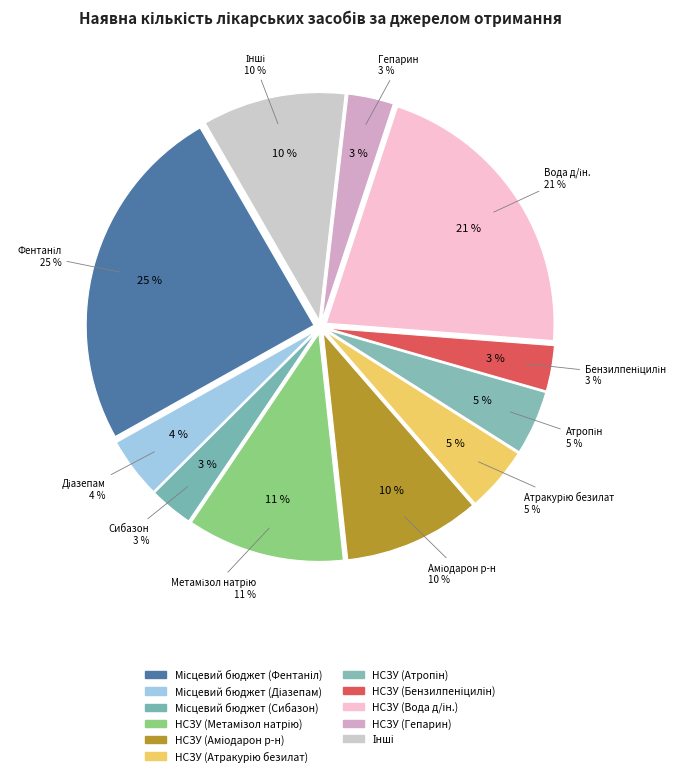

What percentage is the НСЗУ (Атракурію безилат) slice, to the nearest percent?

5%